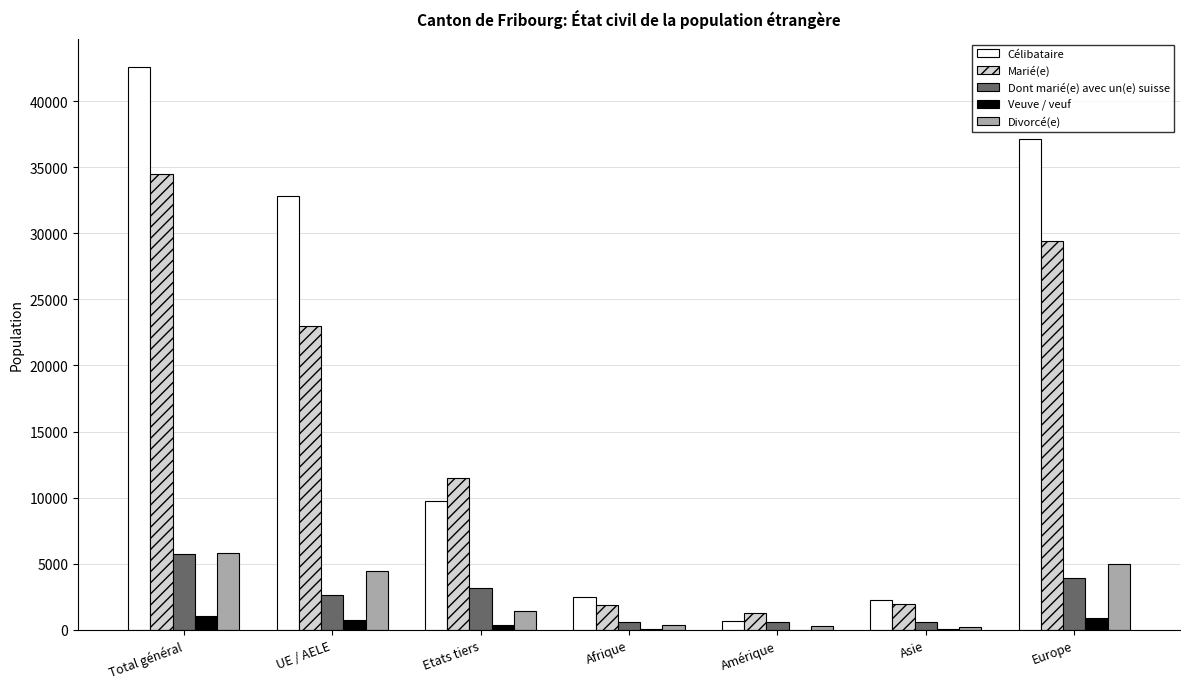

At which category is the sum across all series the highest?

Total général